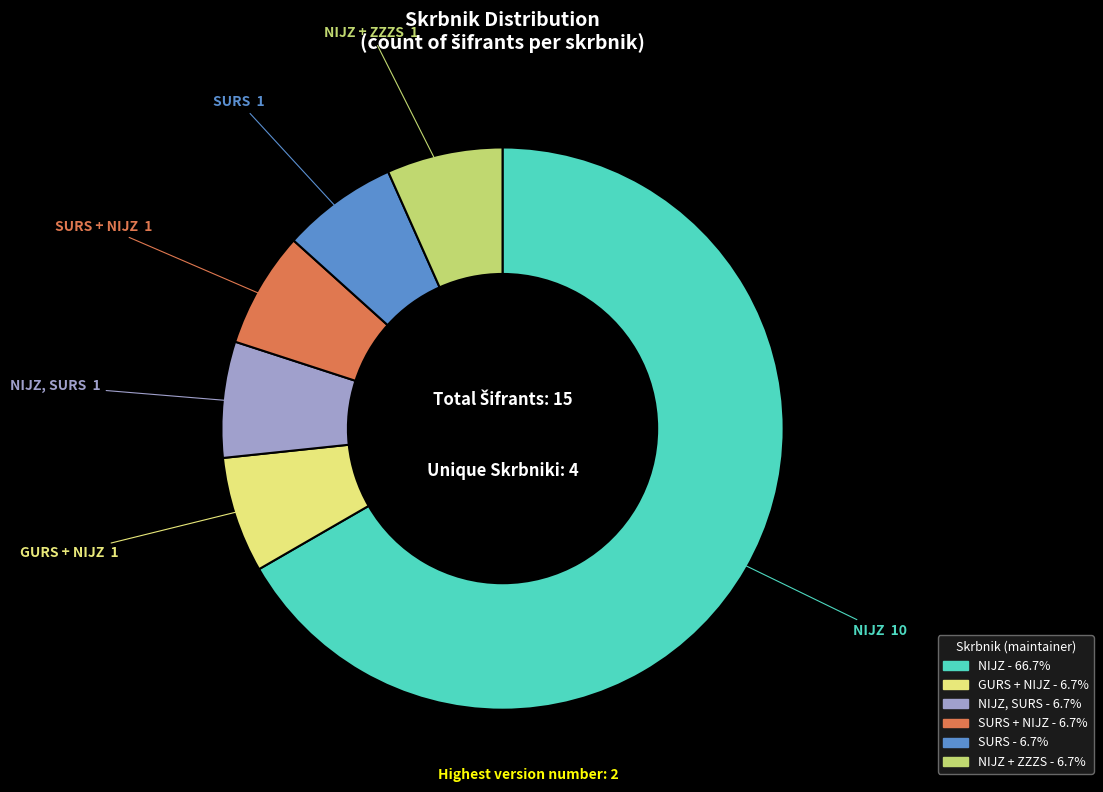

Is there a majority slice in this chart?

Yes